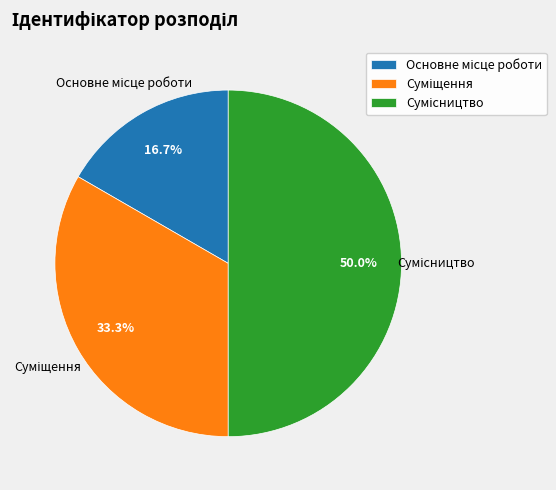

How many segments does this pie chart have?

3